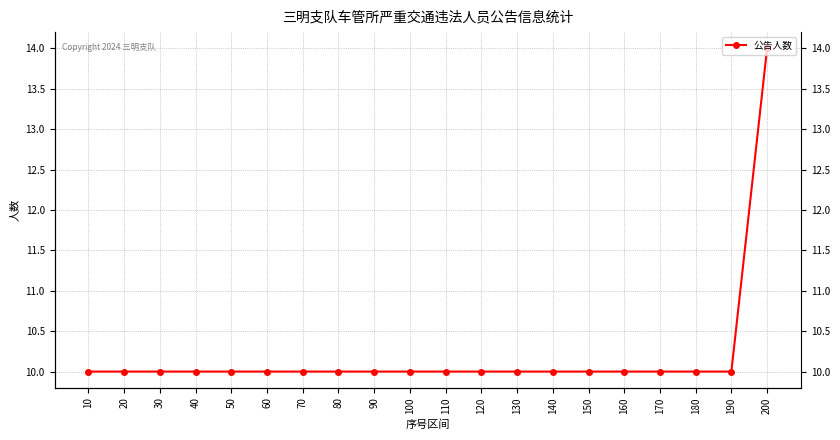

What is the average value?

10